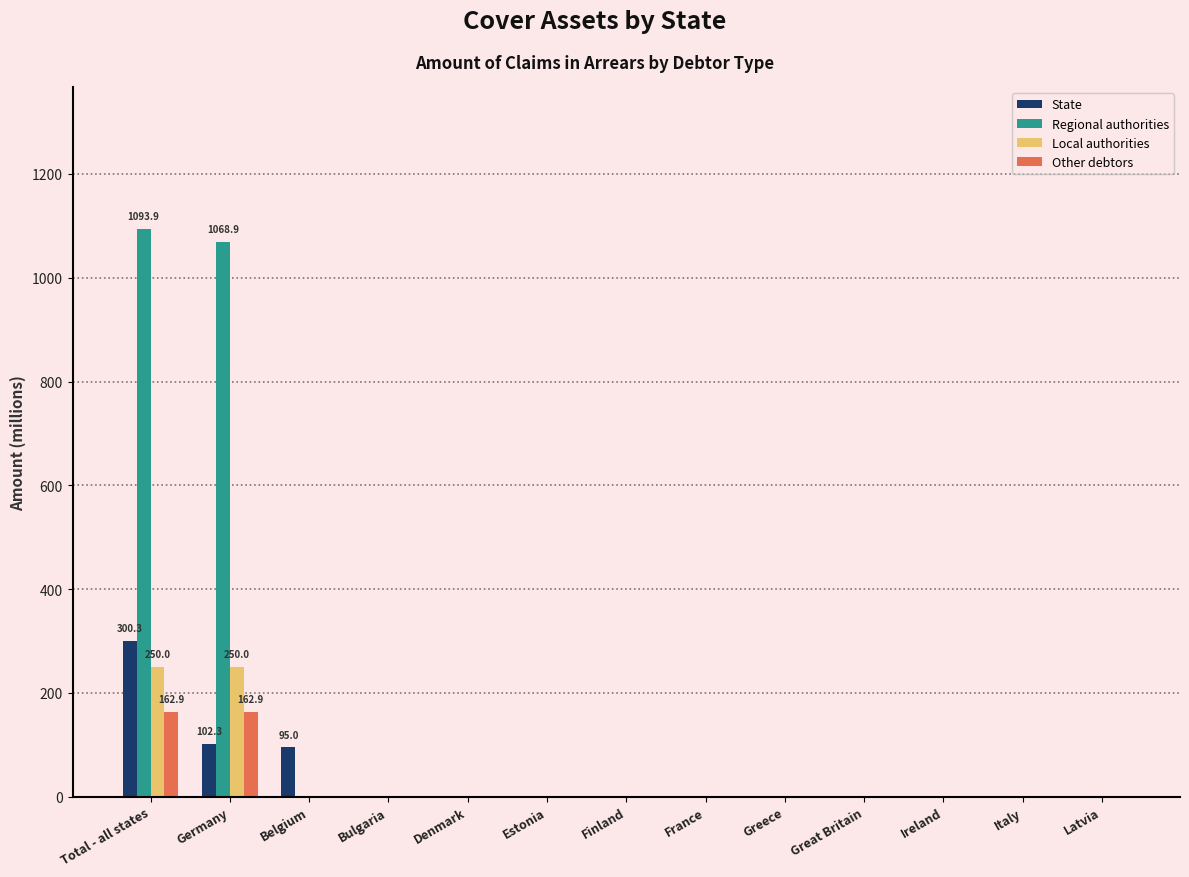

Count the number of data series in this chart.

4